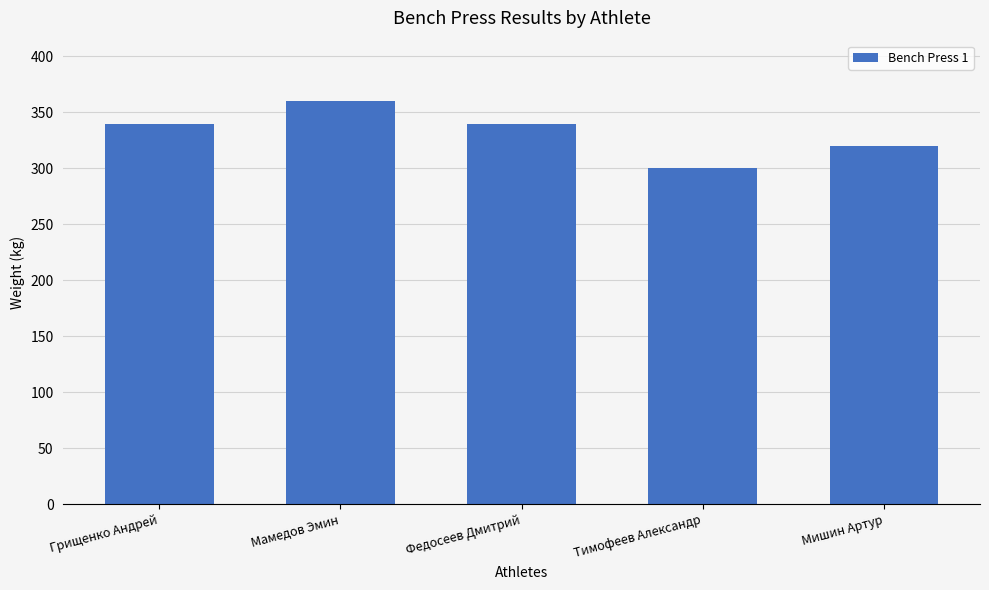

Which category has the highest value across all series?

Мамедов Эмин